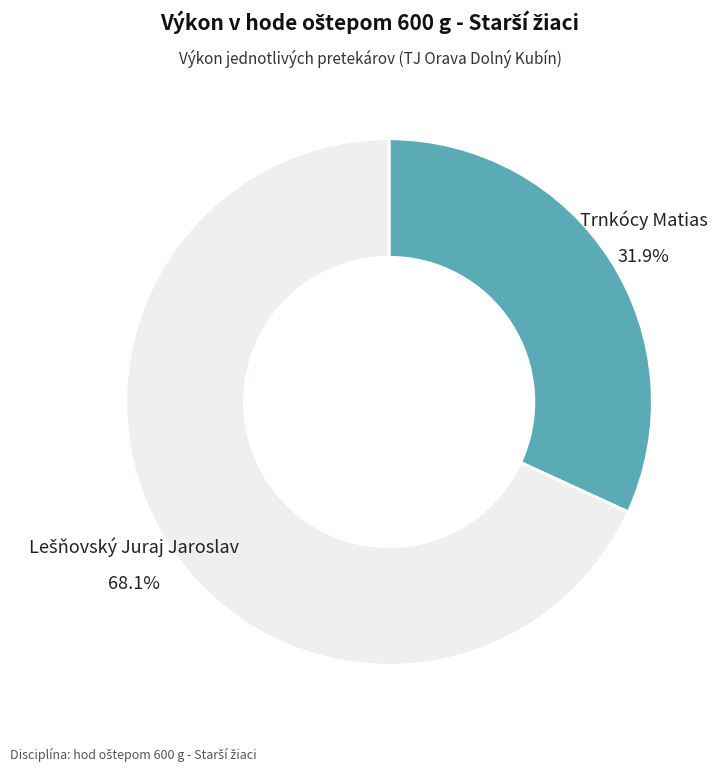

The Trnkócy Matias slice represents 46% of the pie. True or false?

False